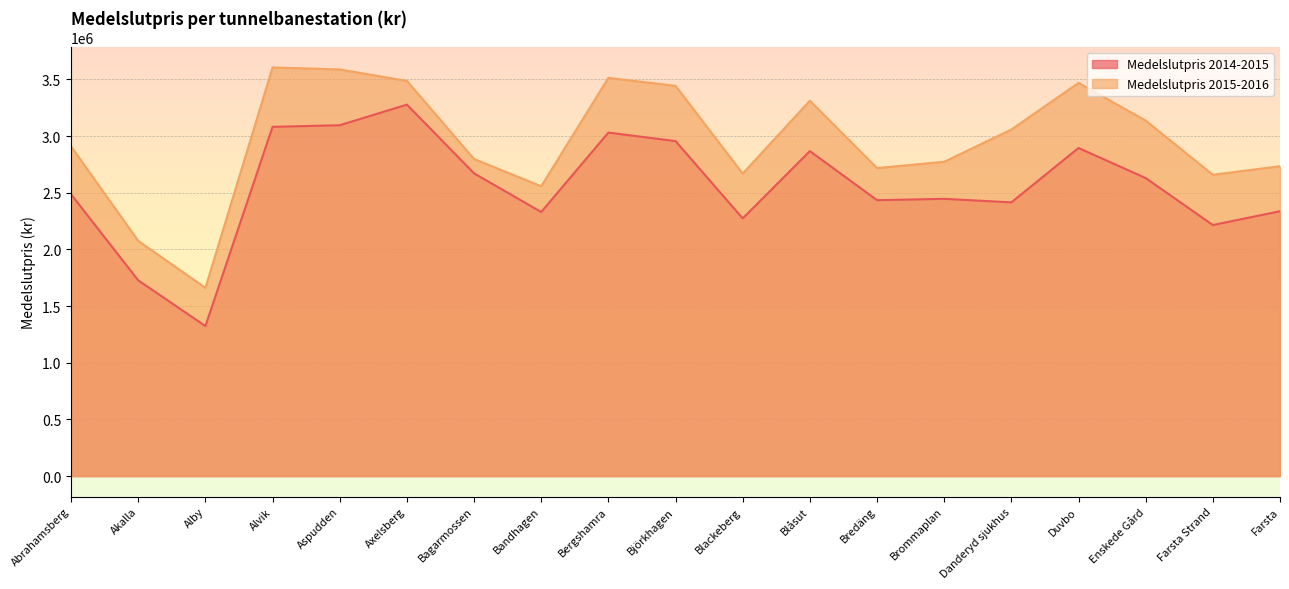

At which category does the chart reach its peak across all series?

Alvik